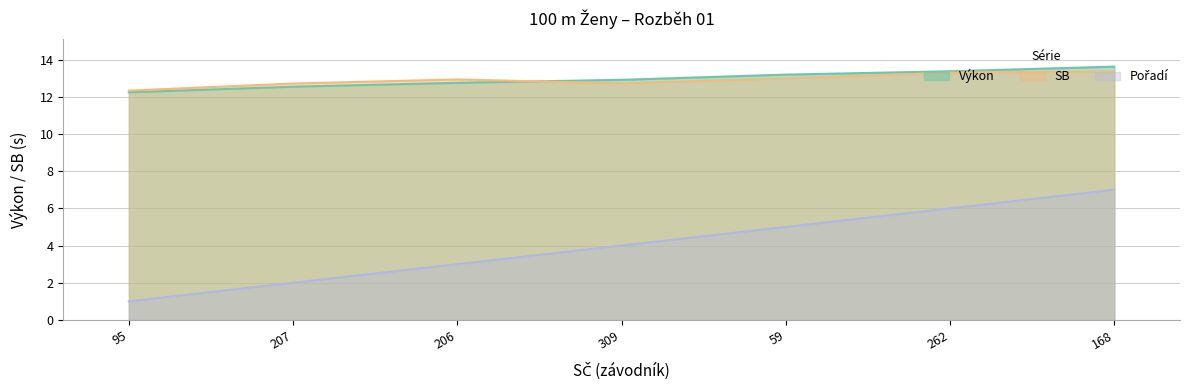

What is the sum of all Pořadí values?

28.0